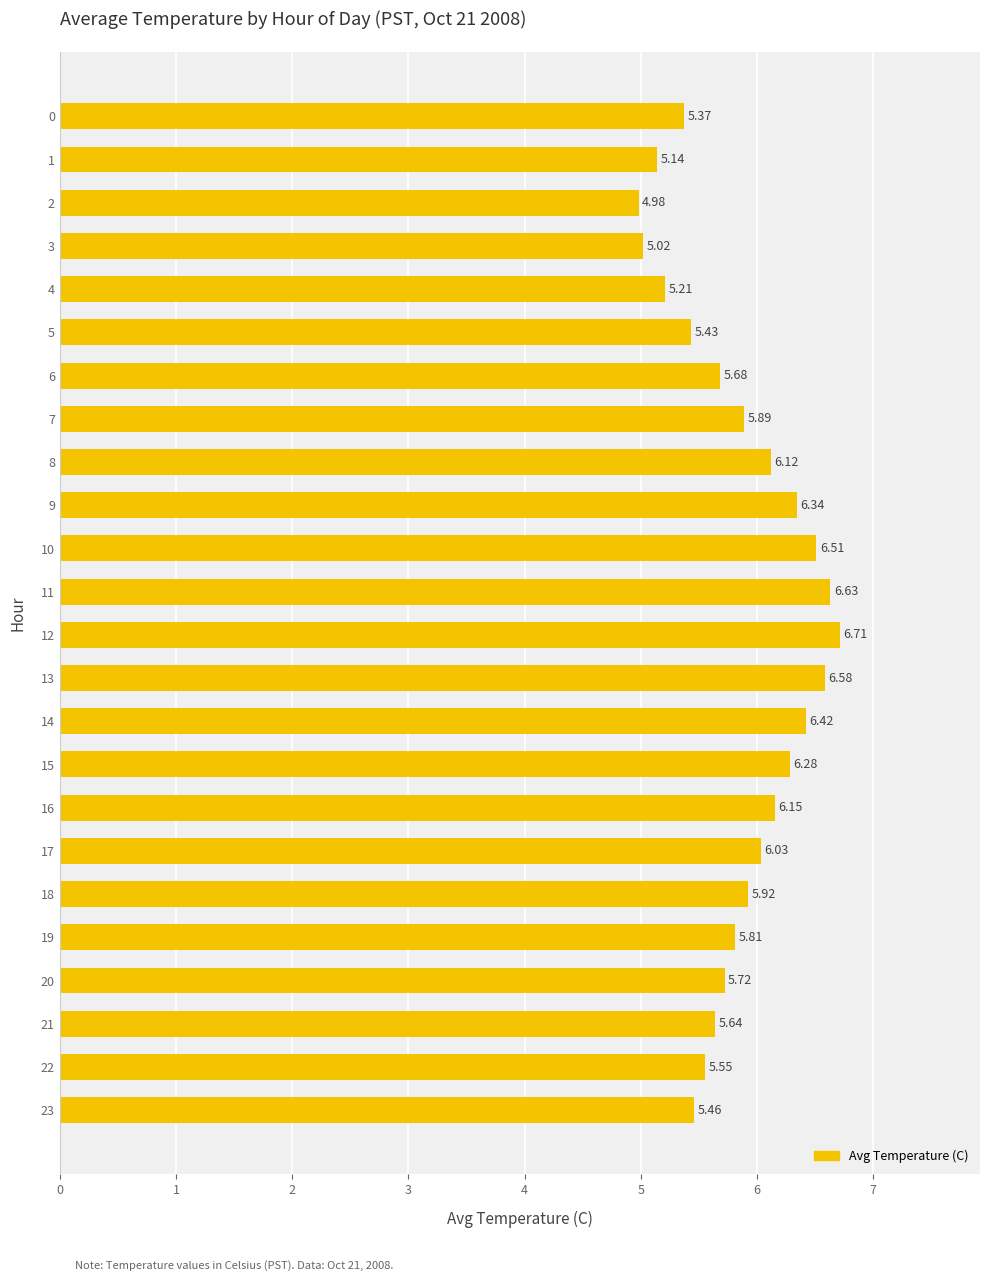

The chart shows a value of 9.8 at 23. True or false?

False